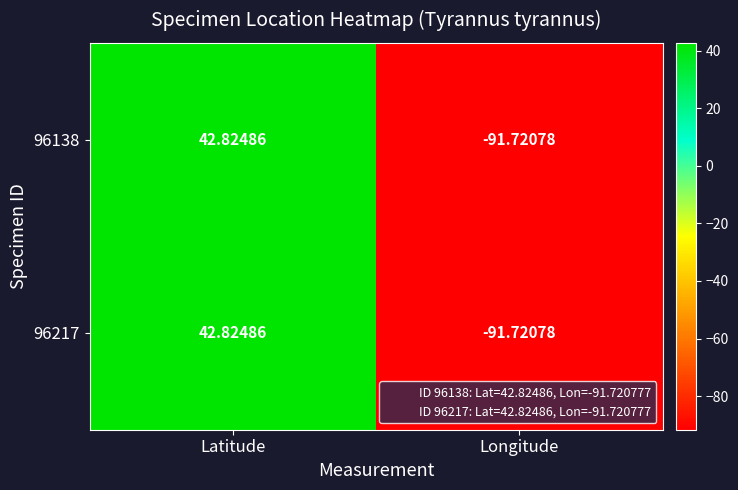

At which label does 96138 reach its peak?

Latitude